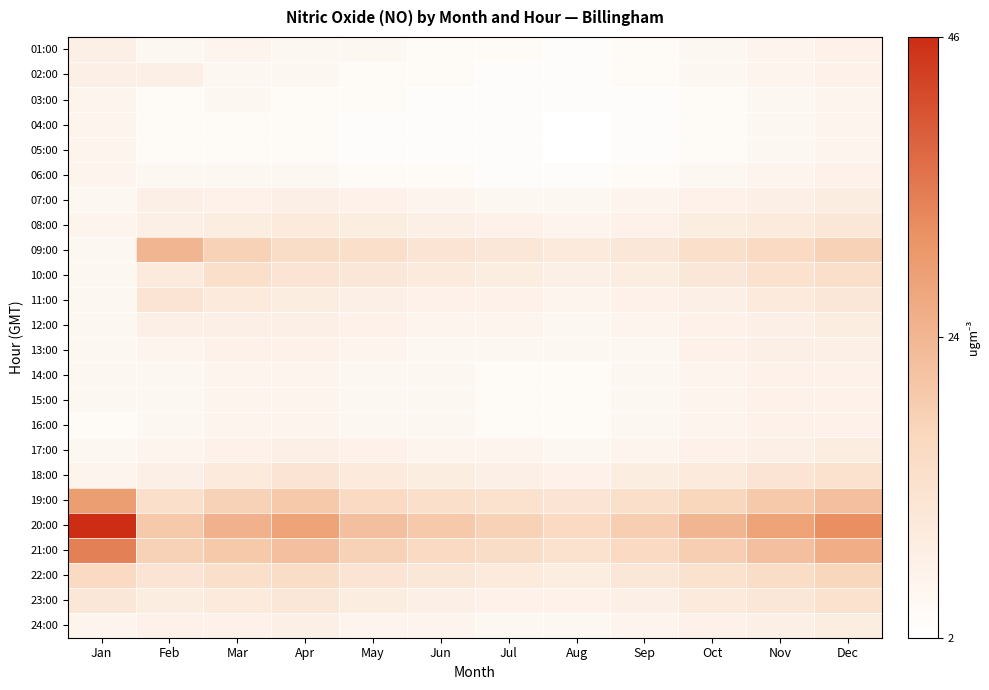

At Dec, list the series in order from largest to smallest.

20:00, 21:00, 19:00, 09:00, 22:00, 10:00, 18:00, 23:00, 08:00, 11:00, 07:00, 12:00, 17:00, 24:00, 13:00, 01:00, 02:00, 06:00, 14:00, 15:00, 16:00, 03:00, 04:00, 05:00